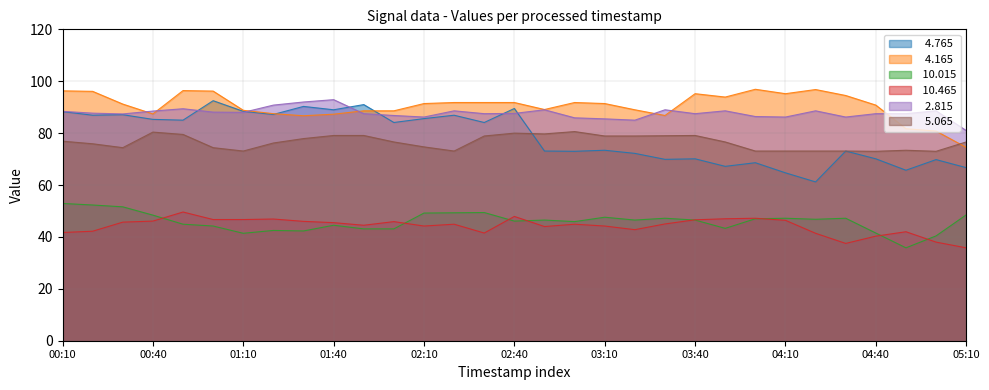

How many times do   4.765 and   2.815 cross each other?

6